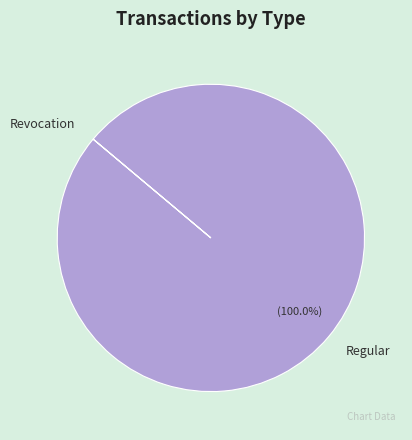

Which slice is the largest?

Regular